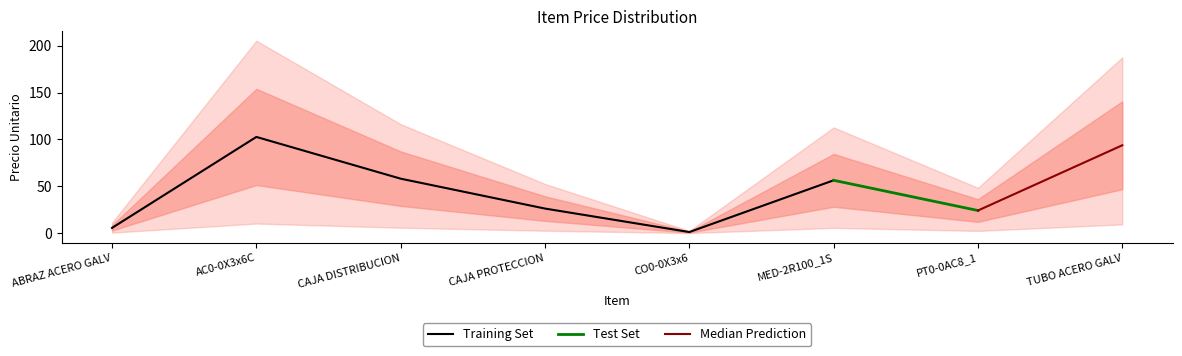

The value at AC0-0X3x6C is 68.2. True or false?

False